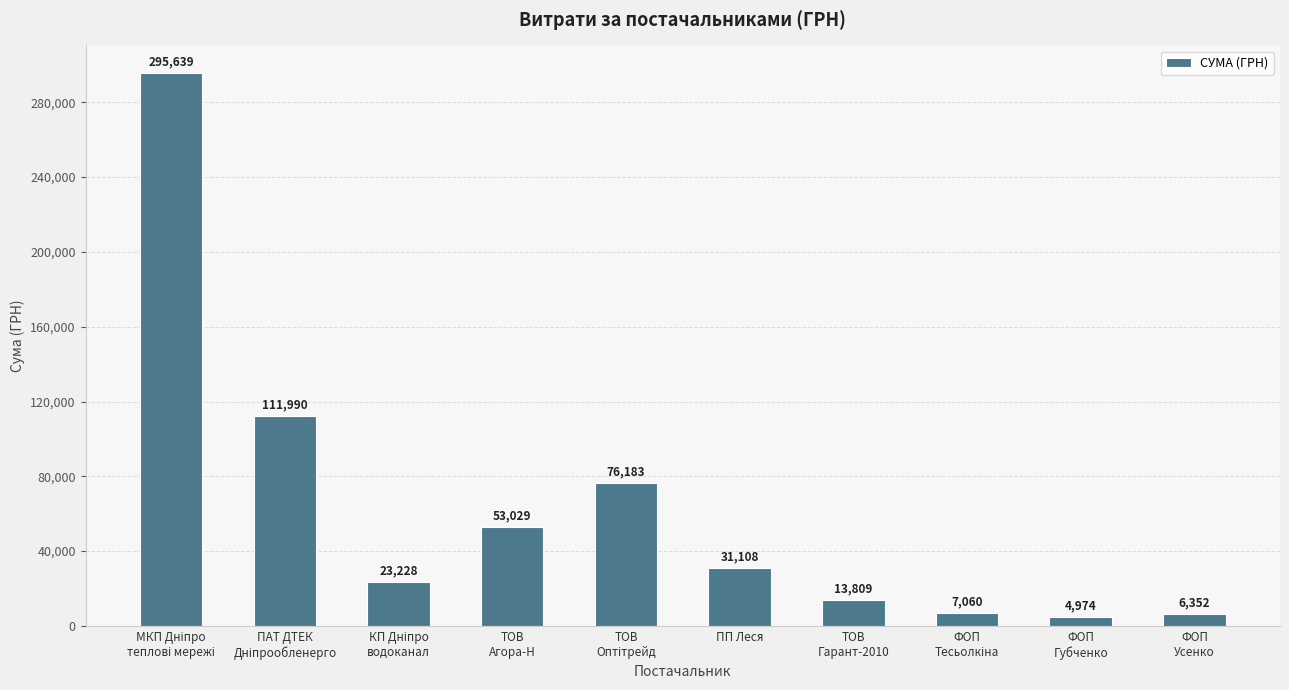

True or false: the data shows 31107.5 at ПП Леся.

True